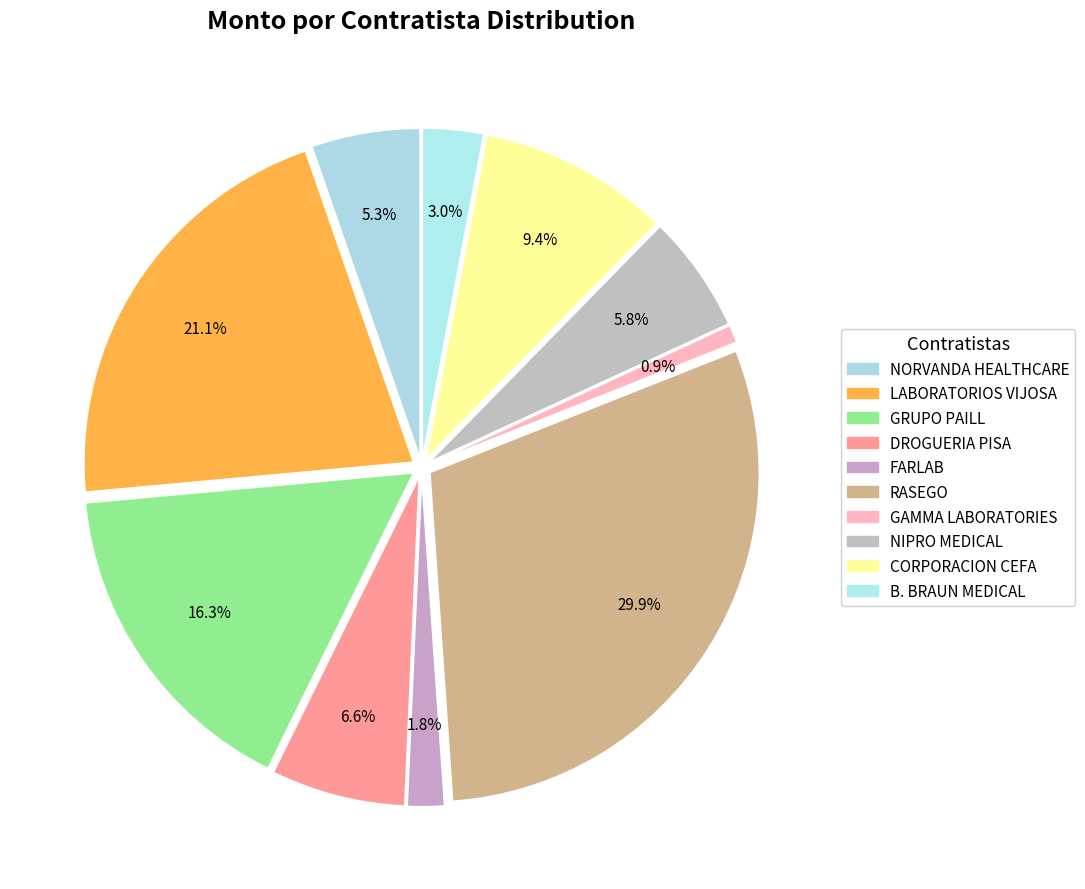

What is the total percentage of FARLAB and NIPRO MEDICAL?

7.6%